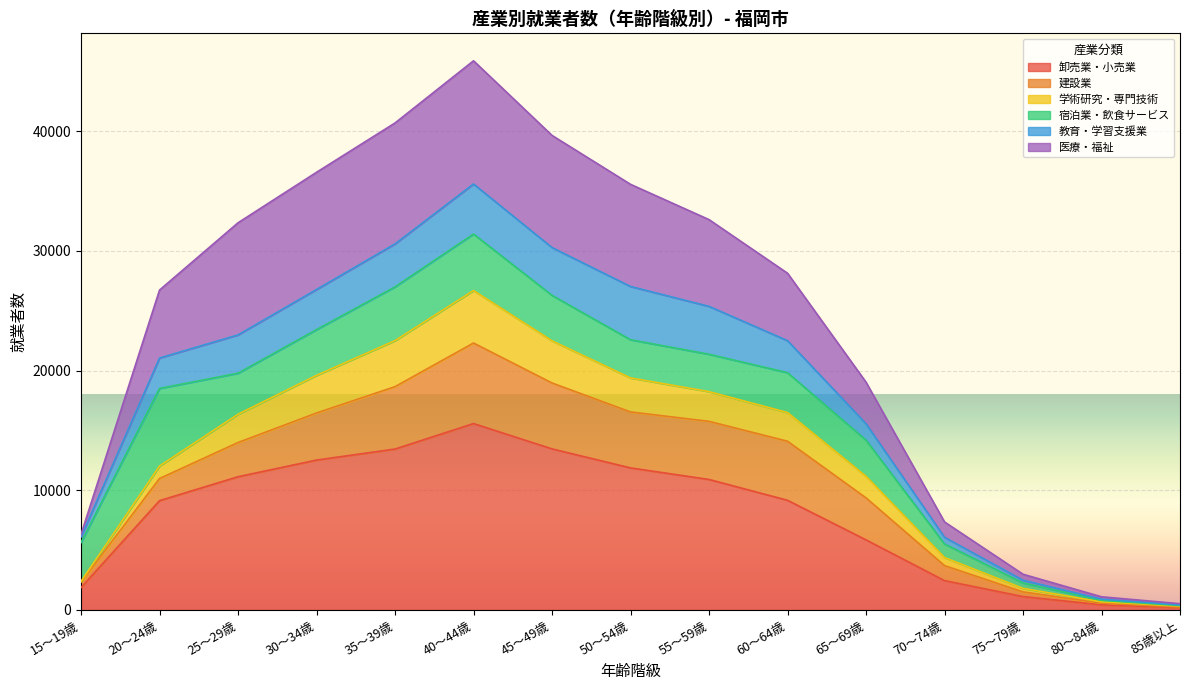

What is the label of the 1st point from the left?

15～19歳